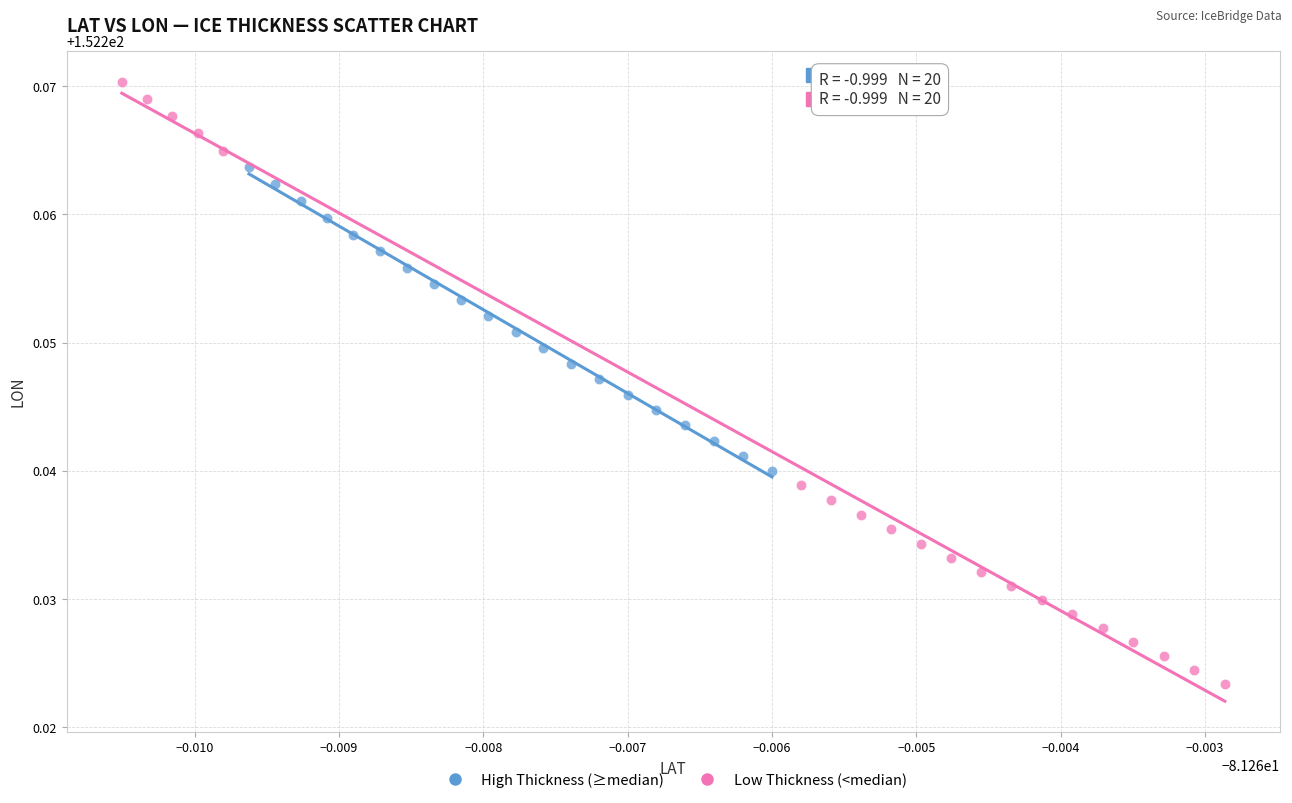

Which series contains the highest Y value?

Low Thickness (<median)